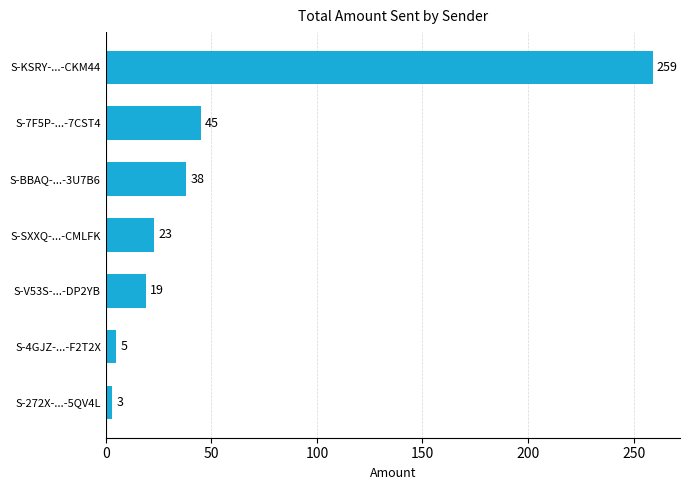

Which category has the lowest value across all series?

S-272X-...-5QV4L